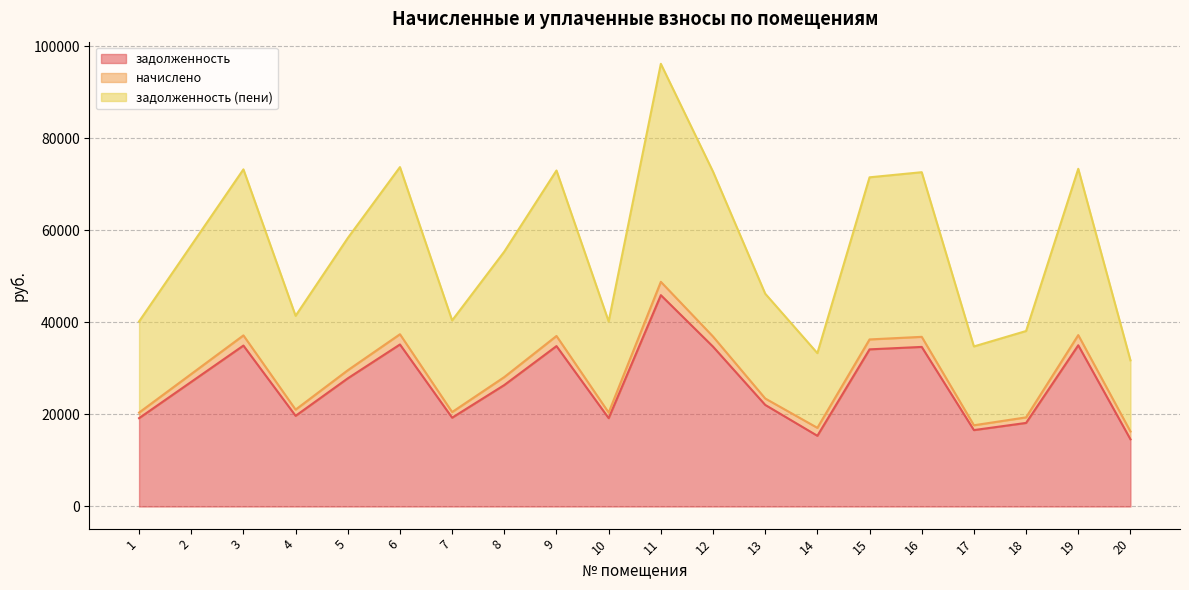

What is the difference between the maximum and minimum values in the задолженность series?

31330.4